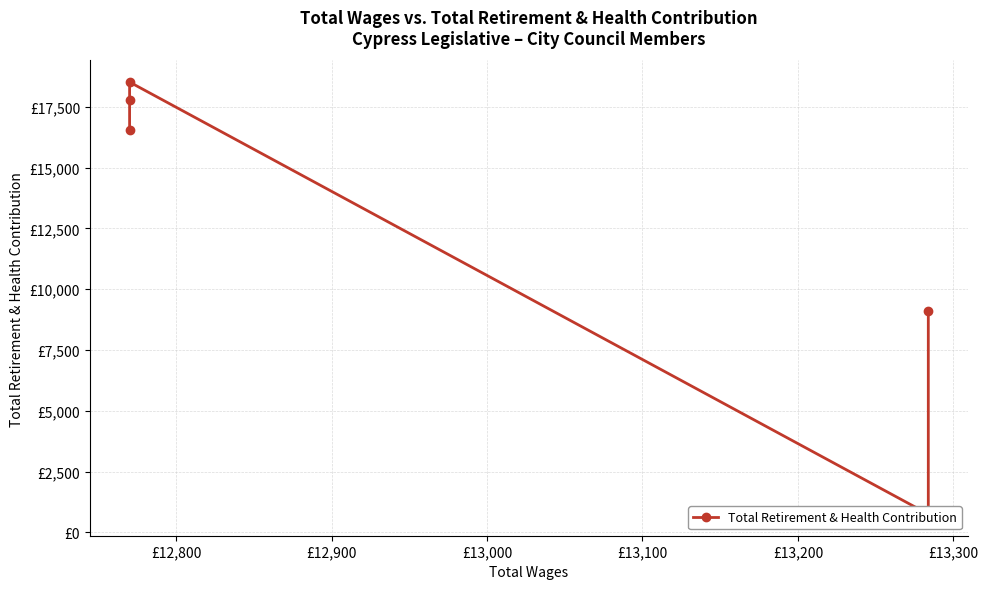

Does the chart have visible grid lines?

Yes